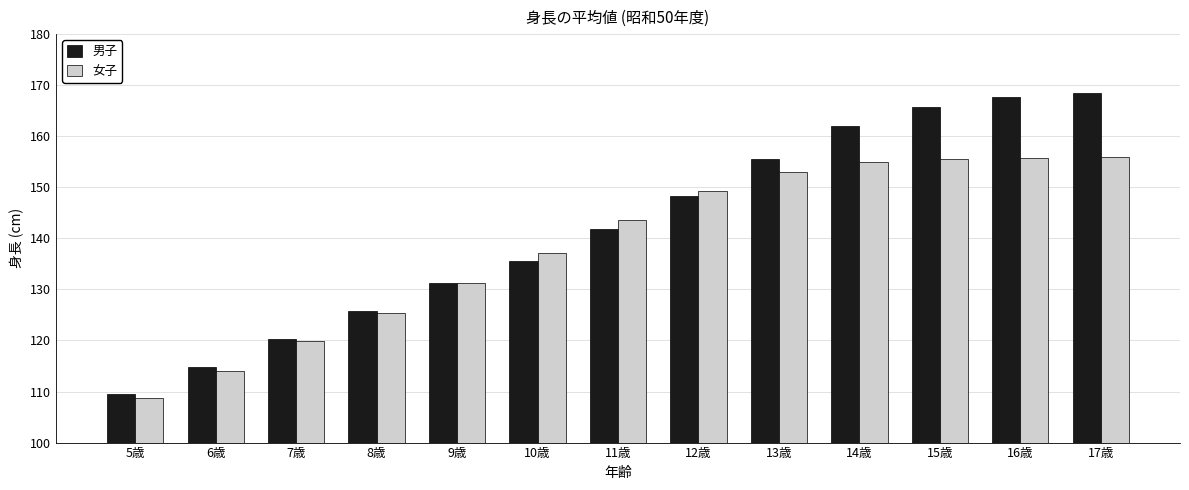

Rank the series by their average value, from highest to lowest.

男子, 女子